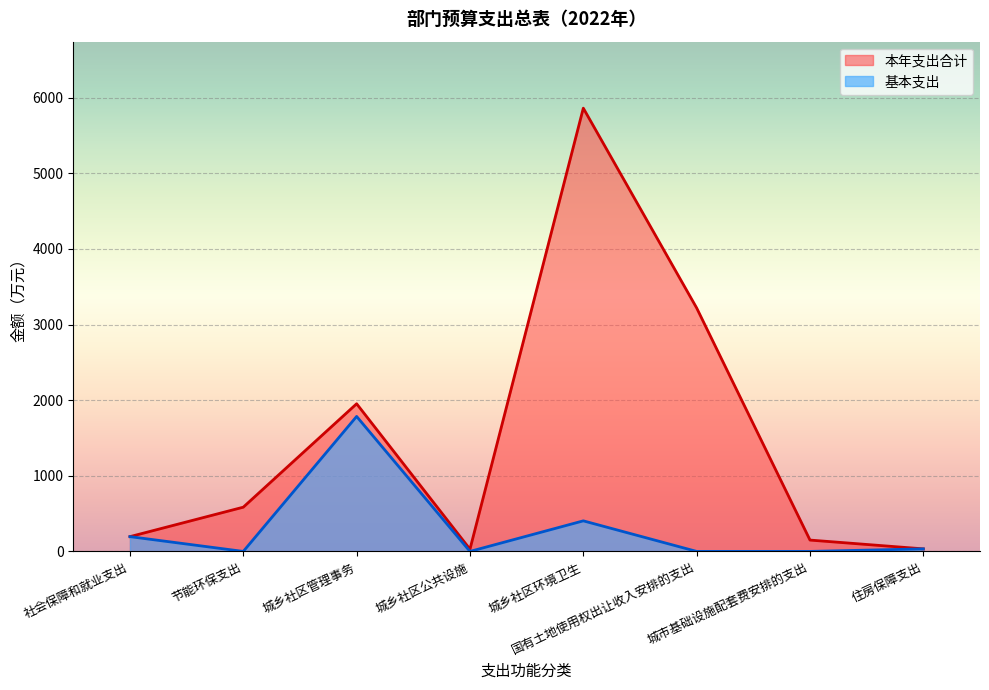

What is the difference between the maximum and minimum values in the 基本支出 series?

1785.2